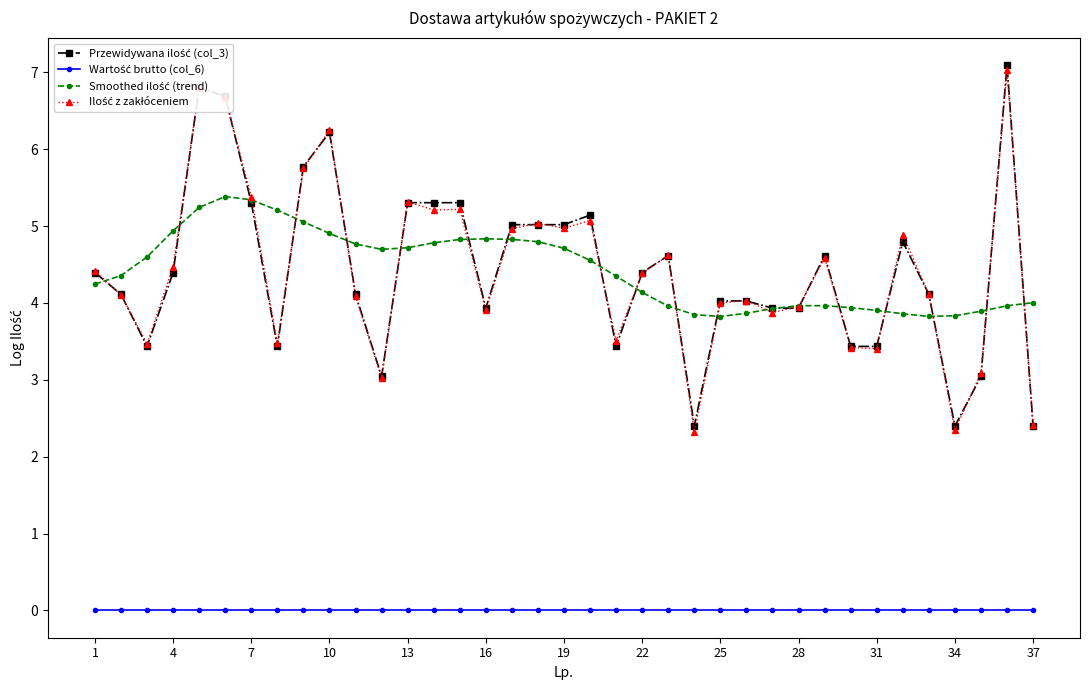

What is the greatest value displayed?

7.1